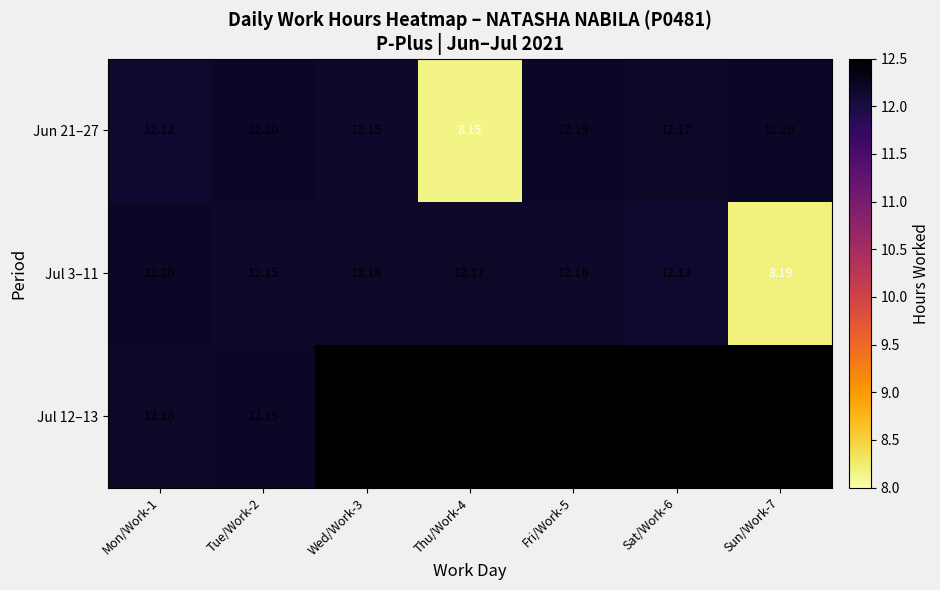

What is the greatest value displayed?

12.2